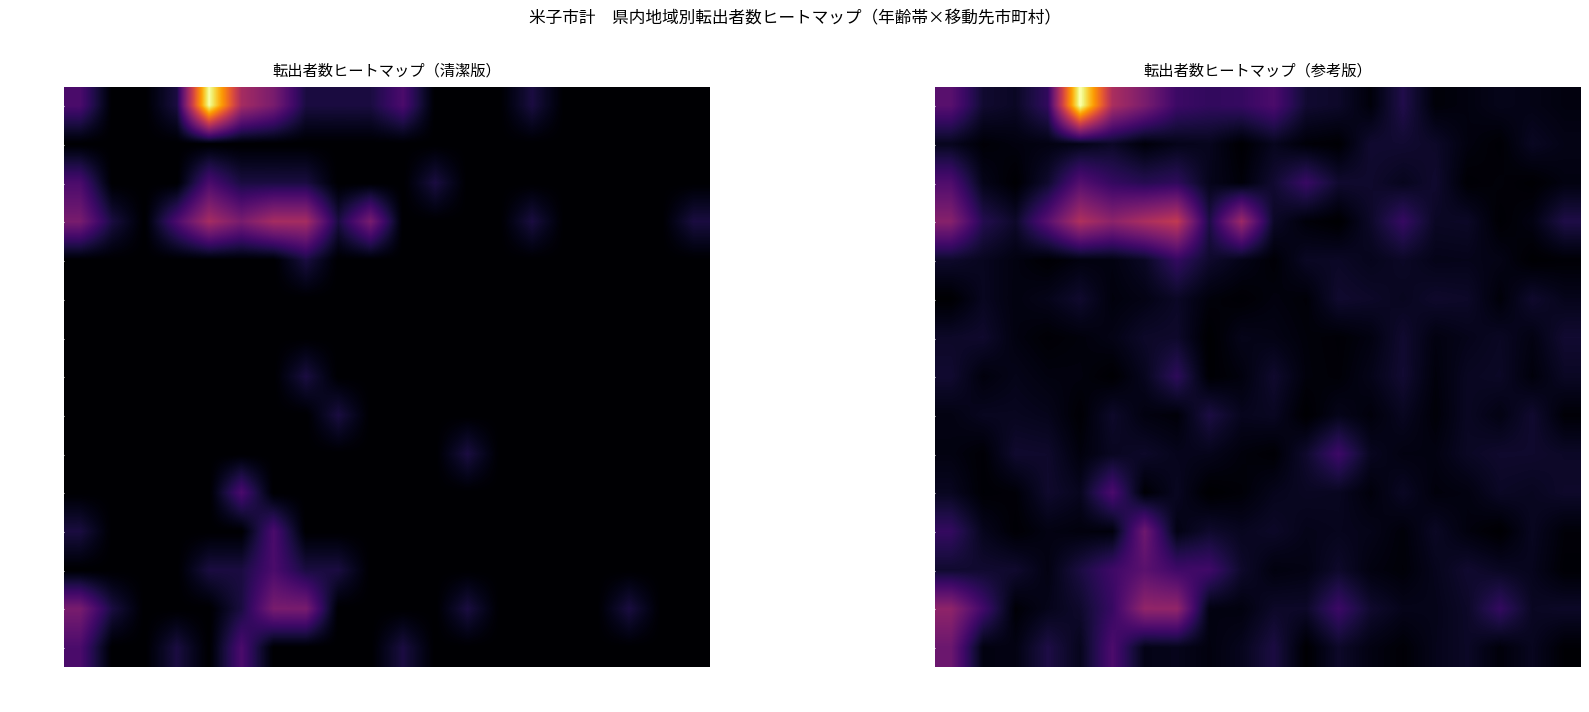

Which series has the largest total across all categories?

境港市